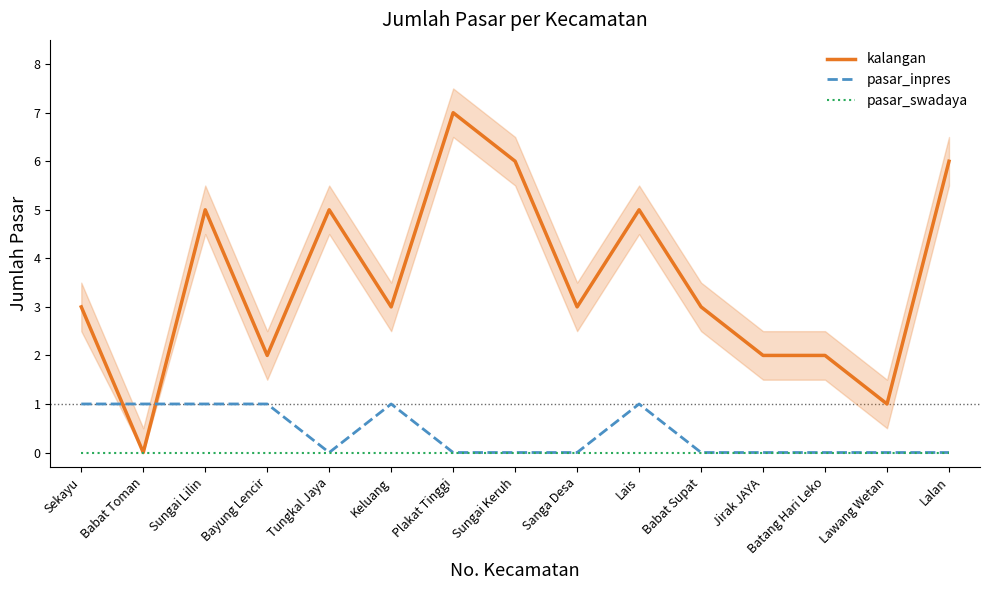

Which series has the widest spread of values?

kalangan